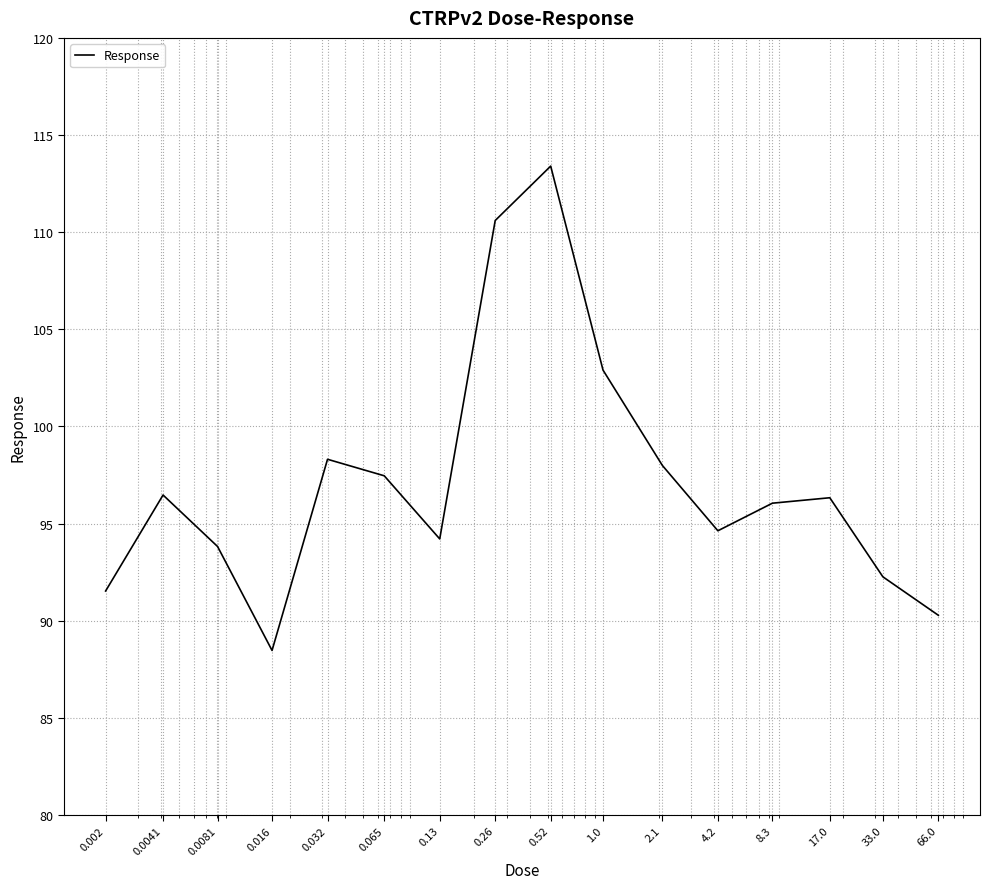

What is the difference between the maximum and minimum values?

24.9